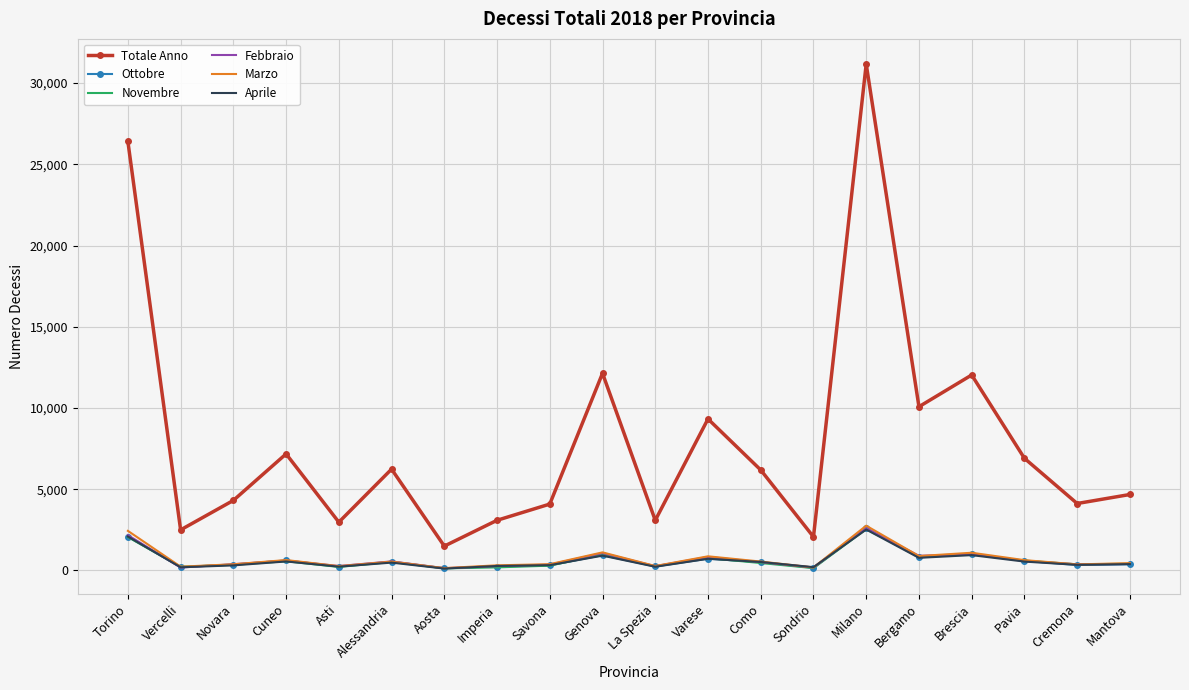

What is the difference between the maximum and minimum values in the Aprile series?

2403